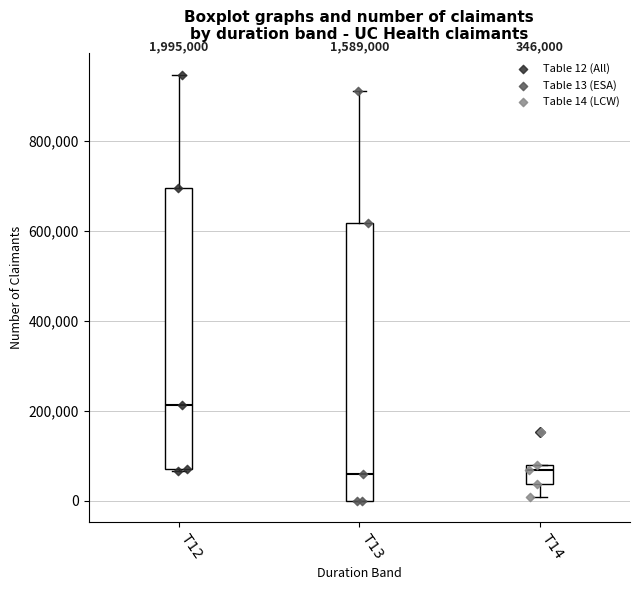

Reading left to right, read every box against the y-axis: the position of its median line, the range the box covers, and the ends of its whiskers. The values are not printed on the chart, so give them approximately, as read against the axis.

T12: median 220000, box 80000 to 700000, whiskers 60000 to 940000
T13: median 60000, box 0 to 620000, whiskers 0 to 920000
T14: median 60000, box 40000 to 80000, whiskers 0 to 80000